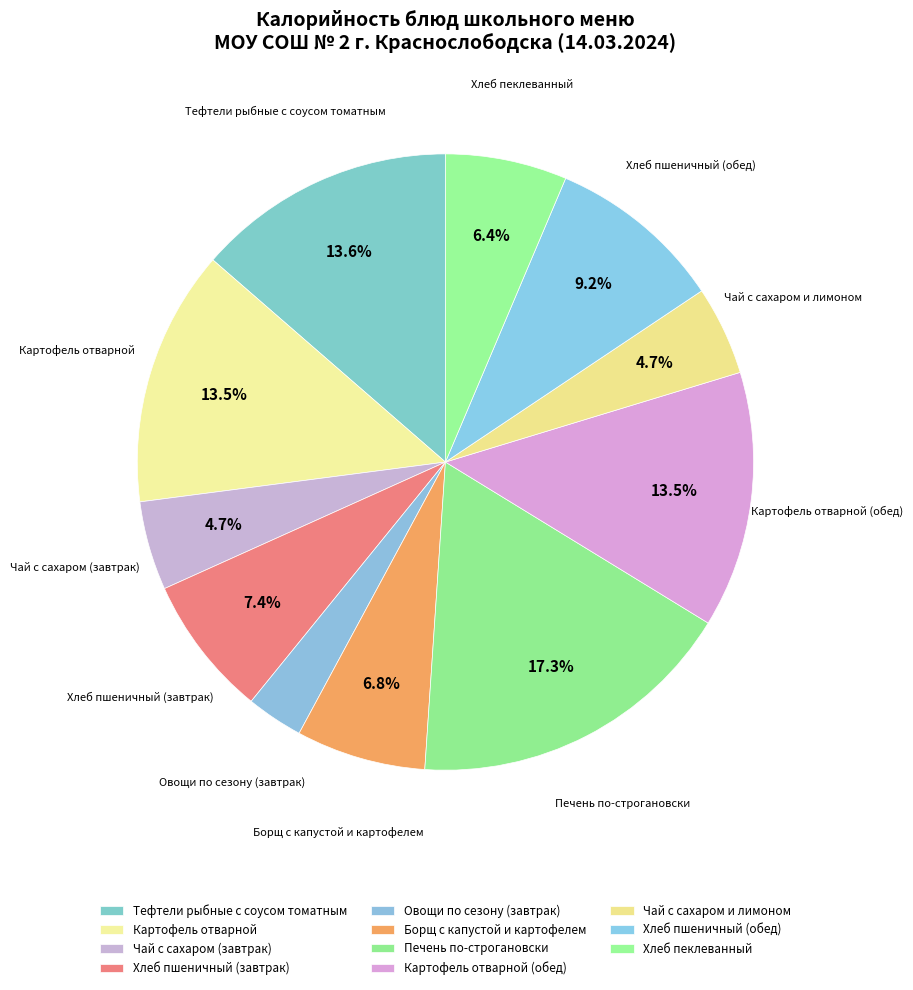

Combined, do Овощи по сезону (завтрак) and Хлеб пшеничный (обед) account for over 50%?

No